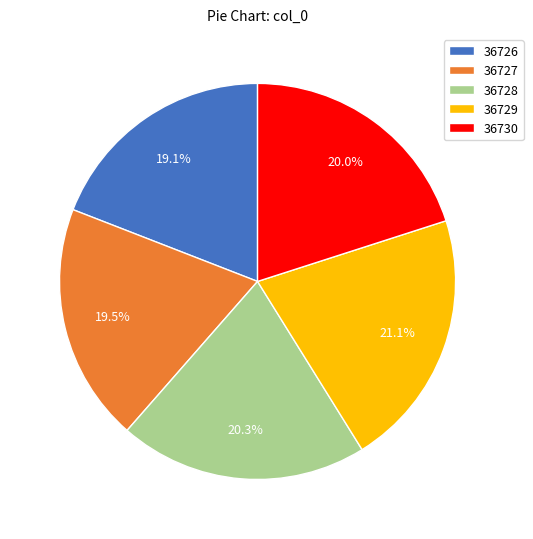

To the nearest percent, what portion does 36726 represent?

19%